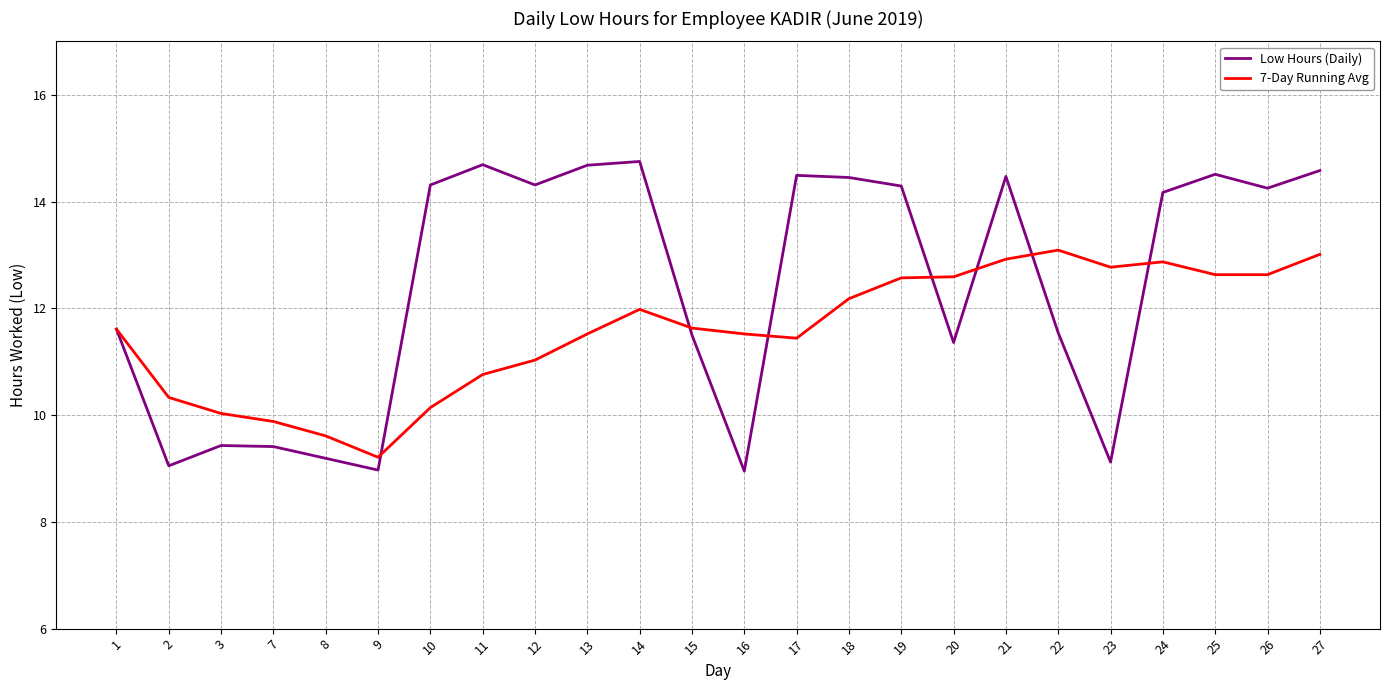

Where does the Low Hours (Daily) series first go above 14?

10